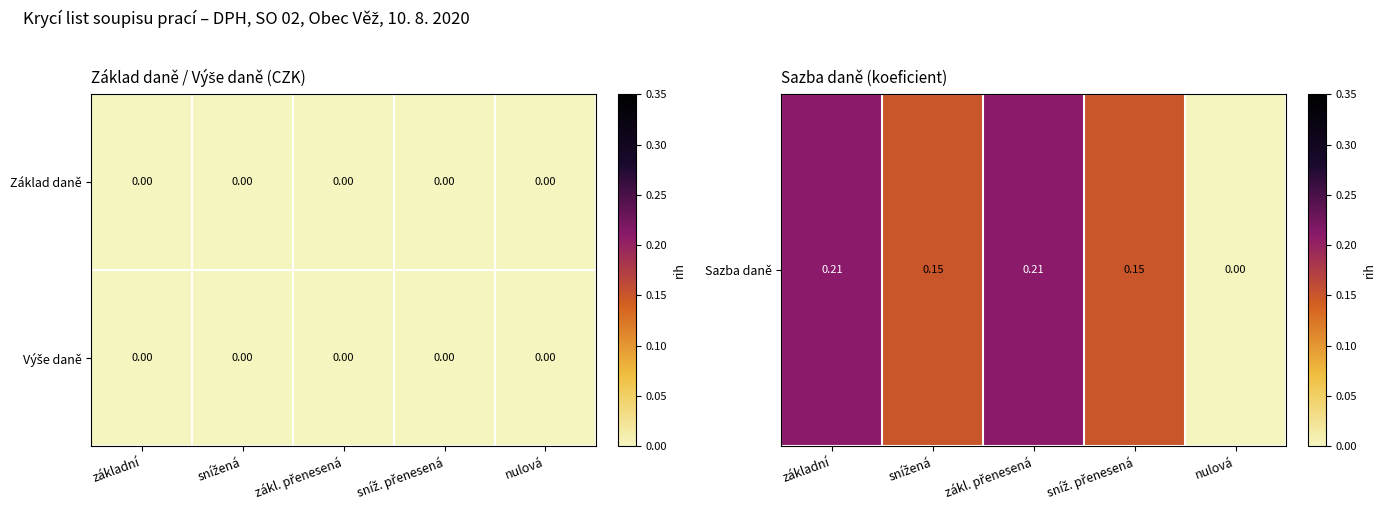

Rank the series by their average value, from highest to lowest.

Sazba daně, Výše daně